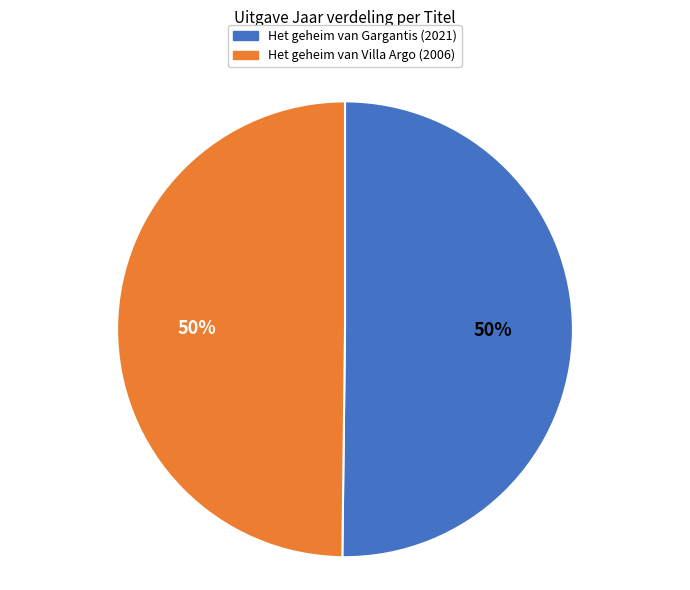

Is the sum of Het geheim van Villa Argo and Het geheim van Gargantis greater than half?

Yes